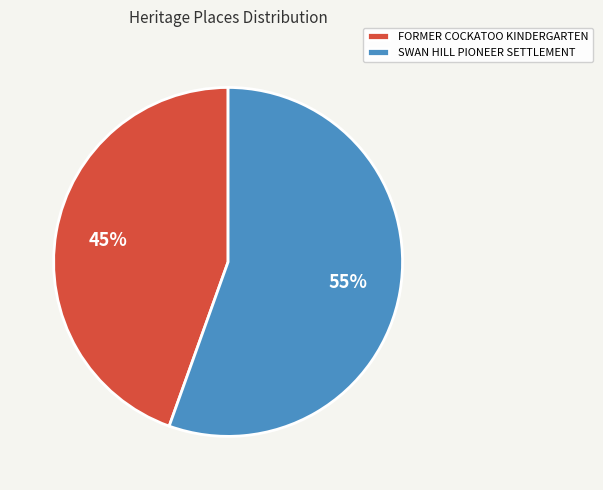

What is the ratio of the value at SWAN HILL PIONEER SETTLEMENT to the value at FORMER COCKATOO KINDERGARTEN?

1.2